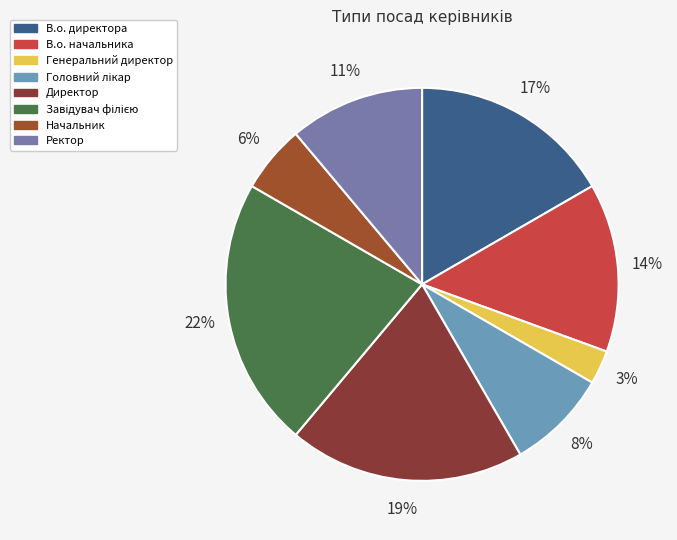

To the nearest percent, what is the average slice percentage?

12%